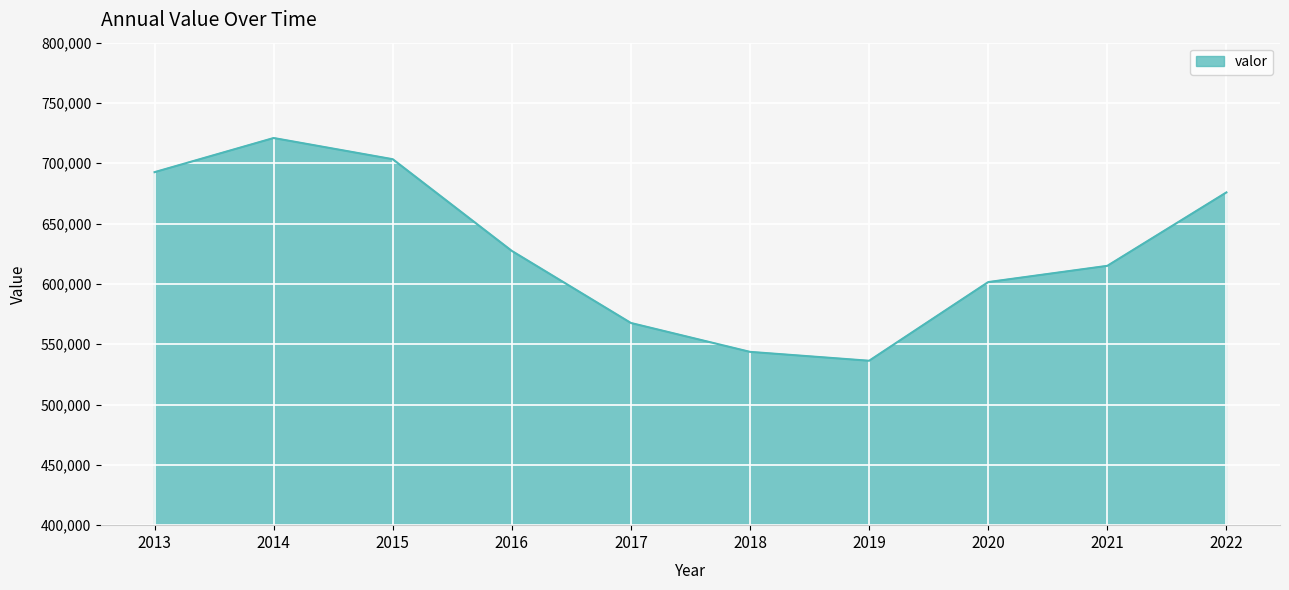

Reading right to left, list all the values displayed in this chart.

2022=675851	2021=614974	2020=601513	2019=536297	2018=543658	2017=567598	2016=627337	2015=703371	2014=720945	2013=692648